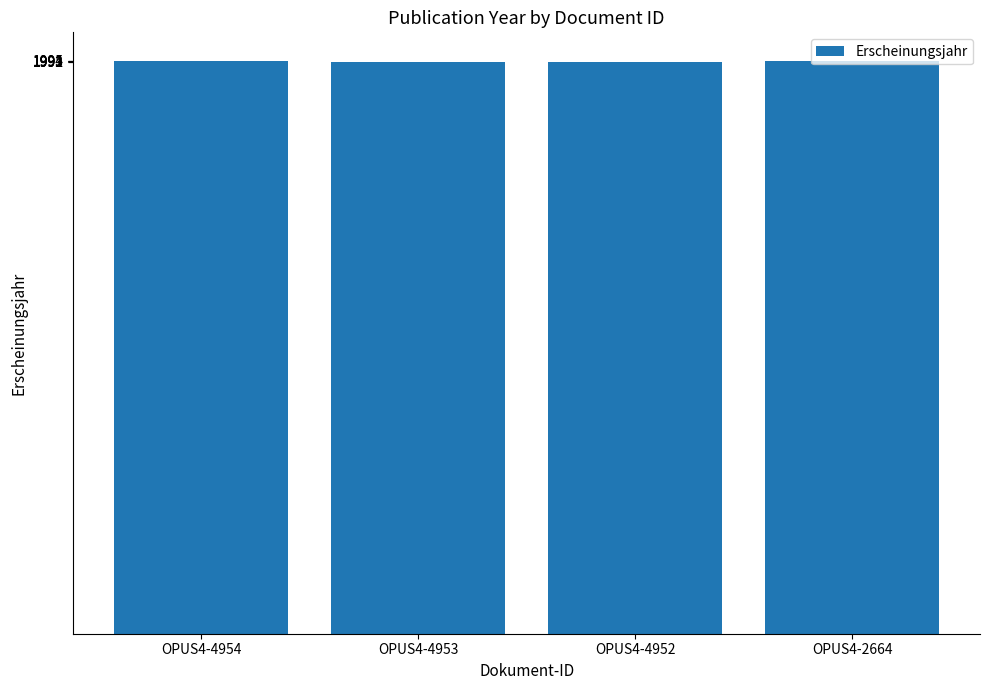

How many bars are there in total?

4